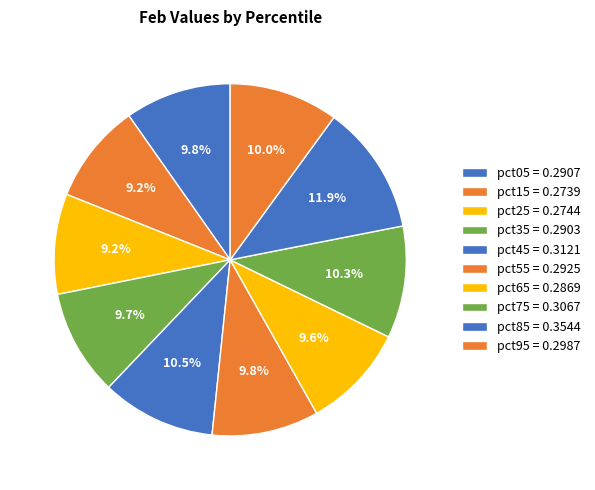

Does pct05 represent more than half of the total?

No